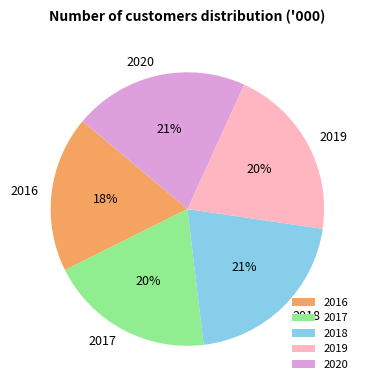

How many segments does this pie chart have?

5